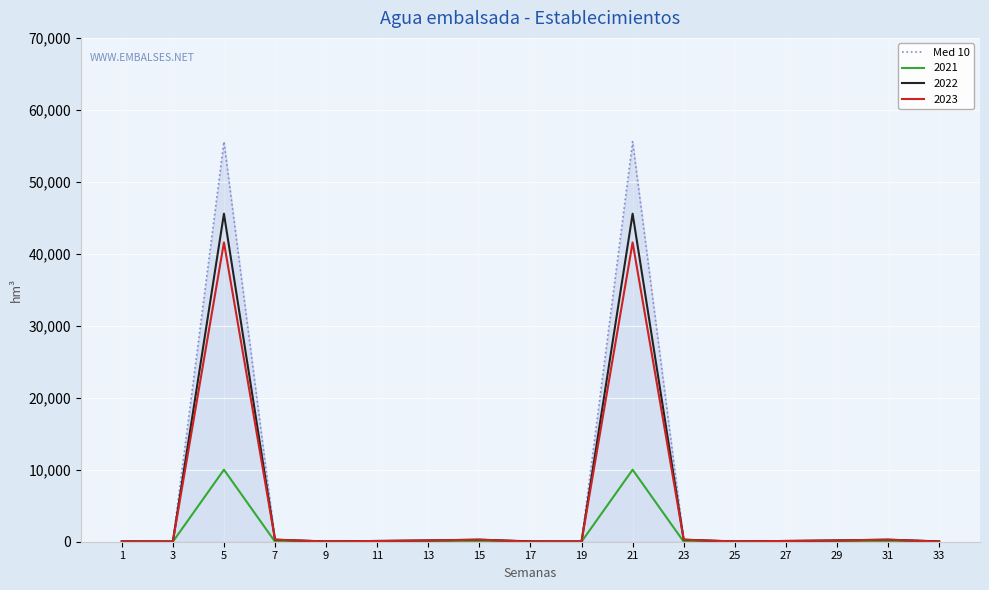

List the series in order of their peak value, lowest first.

2021, 2023, 2022, Med 10